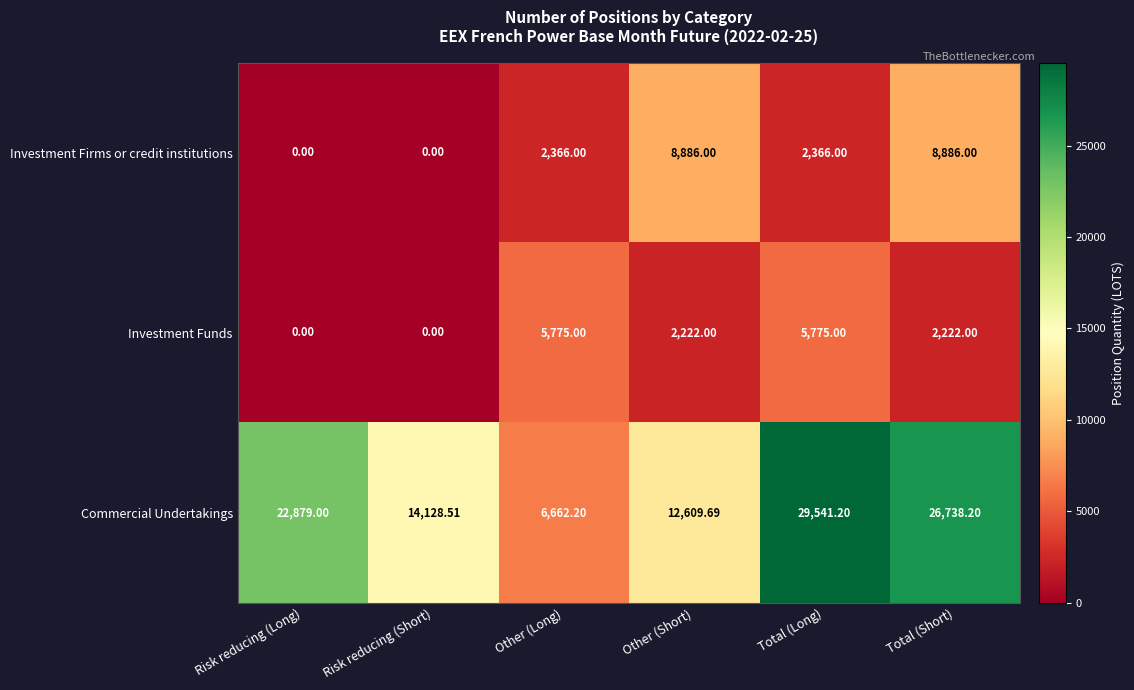

Where is Commercial Undertakings nearest to the value 18101?

Risk reducing (Short)